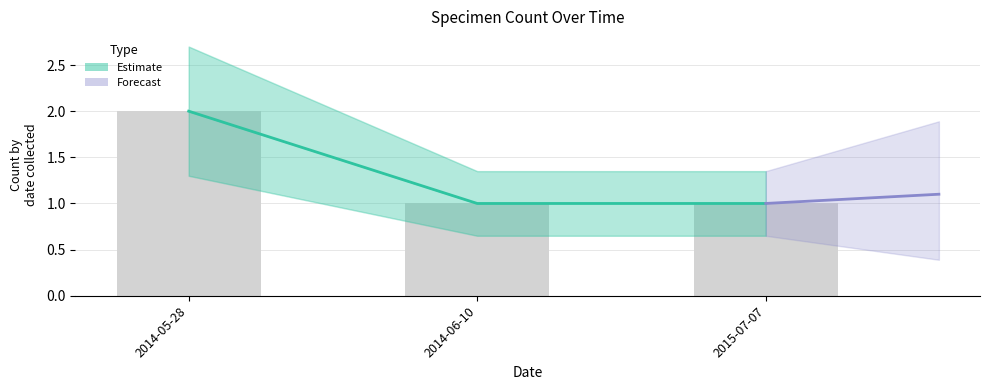

What is the spread (max minus min) of values at 2015-07-07?

0.6